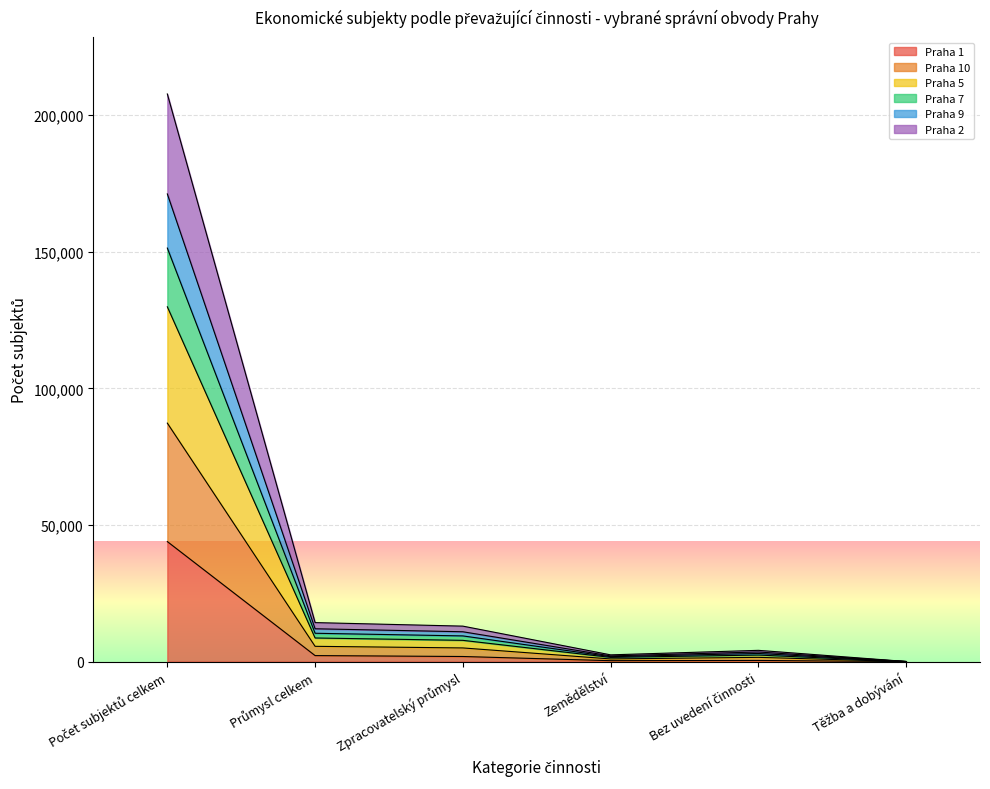

What is the average value of the Praha 1 series?

8134